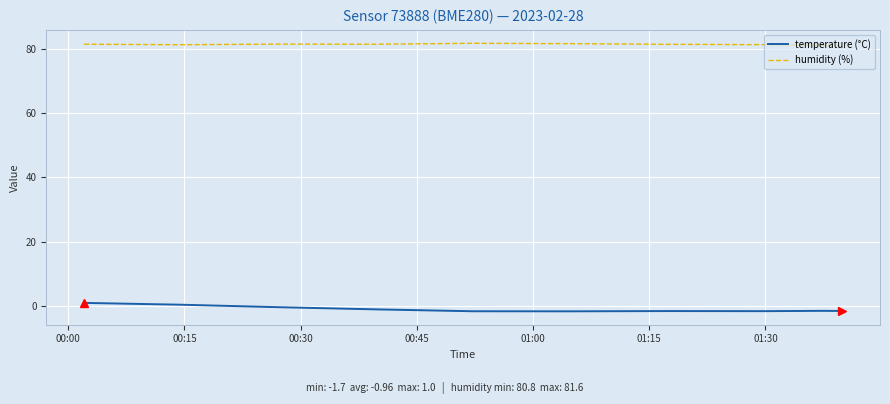

True or false: temperature (°C) and humidity (%) cross at least once.

False